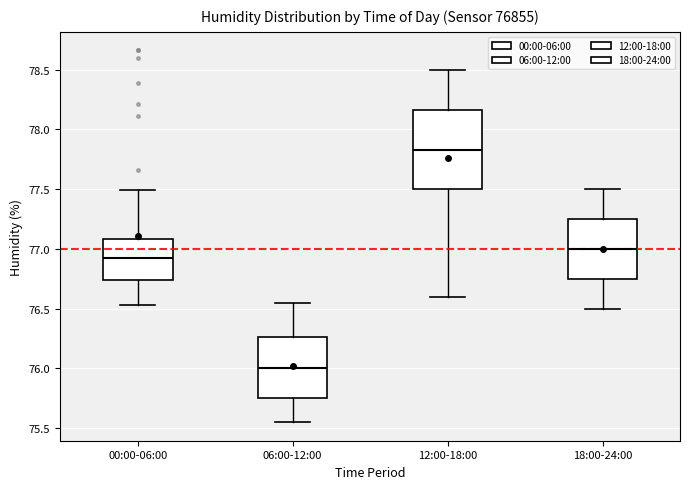

Comparing the boxes themselves (not the whiskers), which one is the tallest?

12:00-18:00